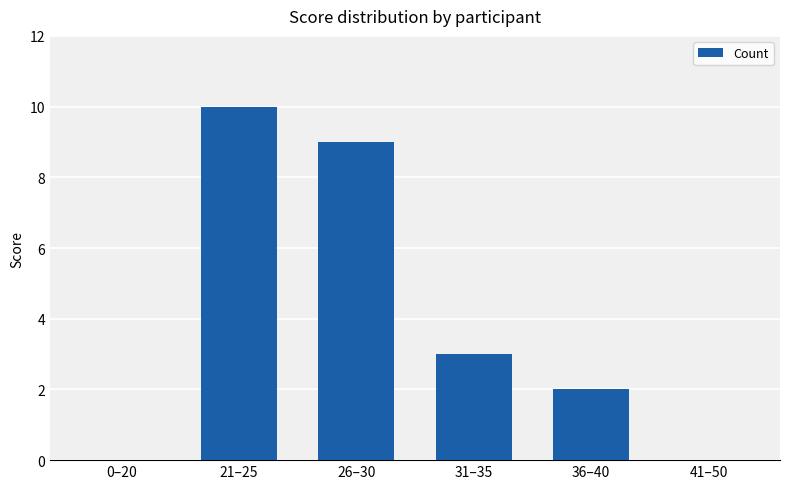

At which label is the value closest to 5?

31–35